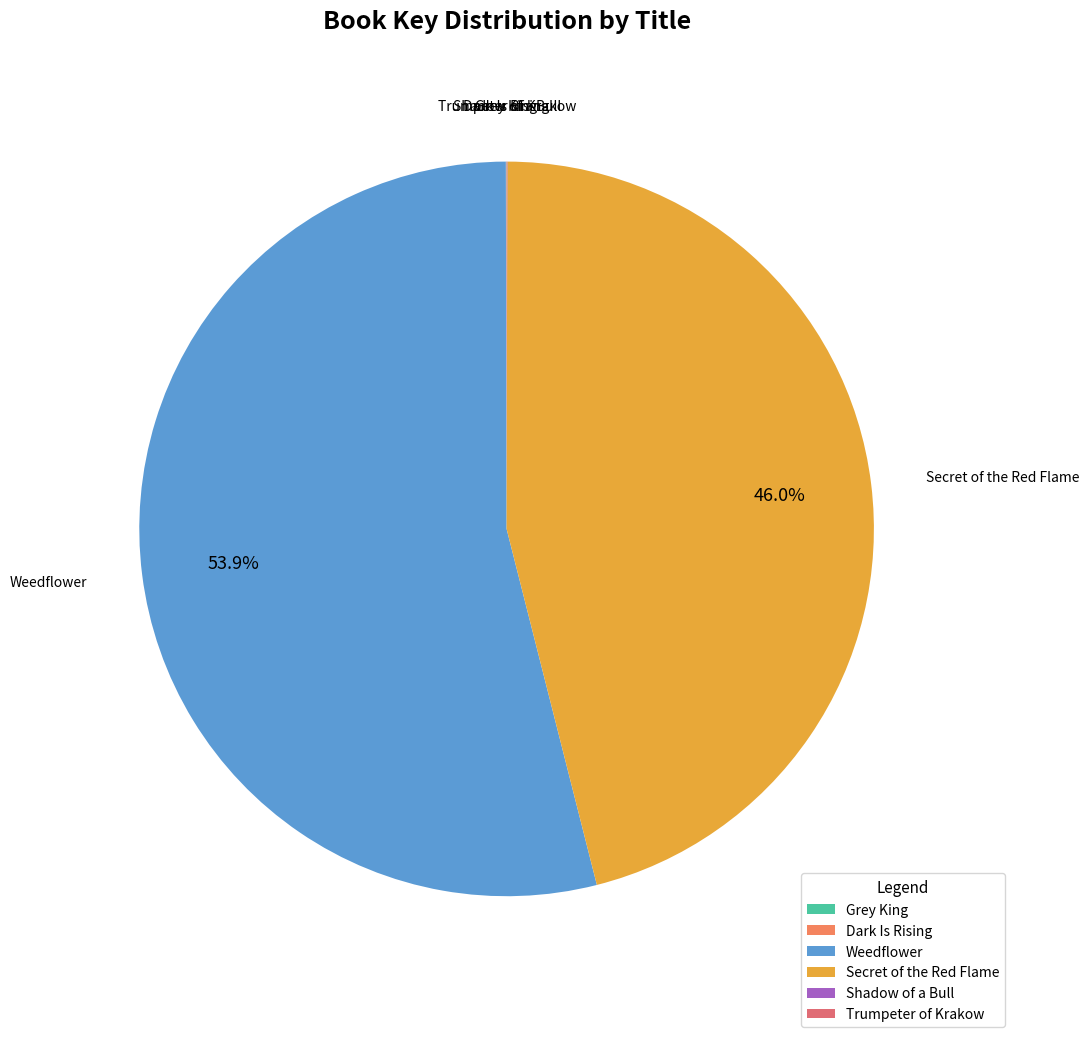

Which category has the biggest portion of the pie?

Weedflower